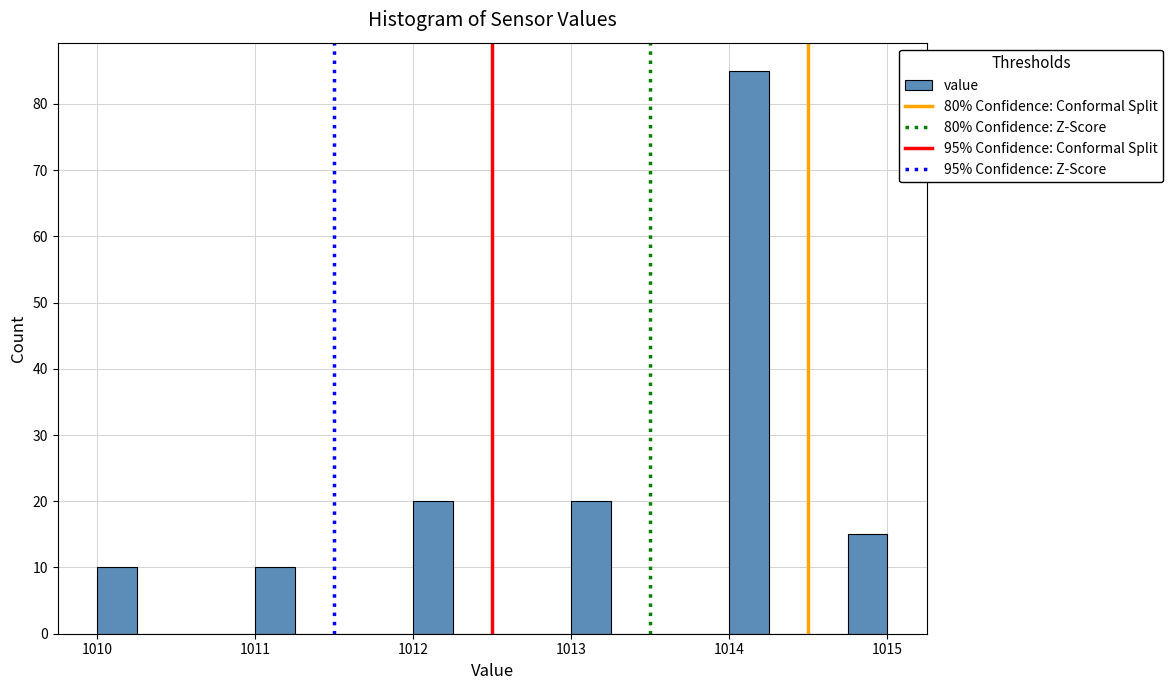

Read against the x-axis, roughly where is the centre of the tallest bar?

1014.1